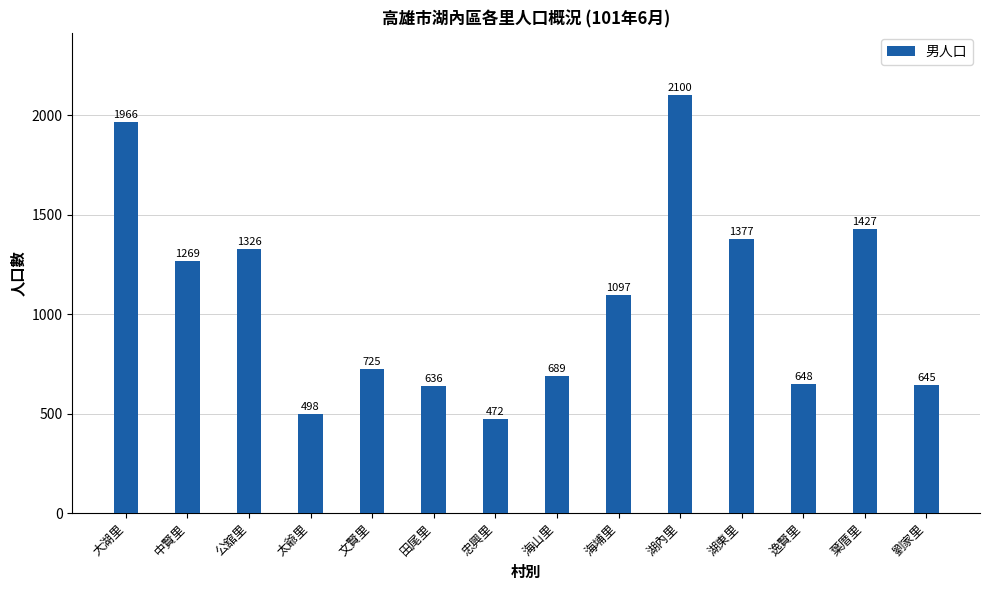

At which label does the data first exceed 1097?

大湖里